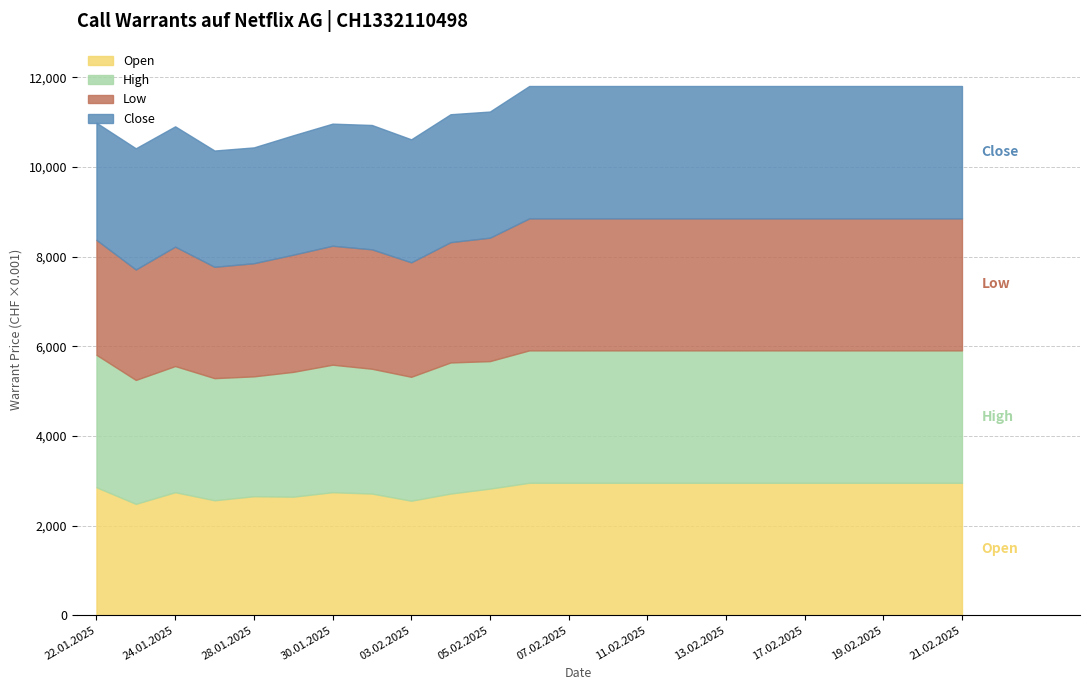

What are all the series names shown in the legend?

Open, High, Low, Close